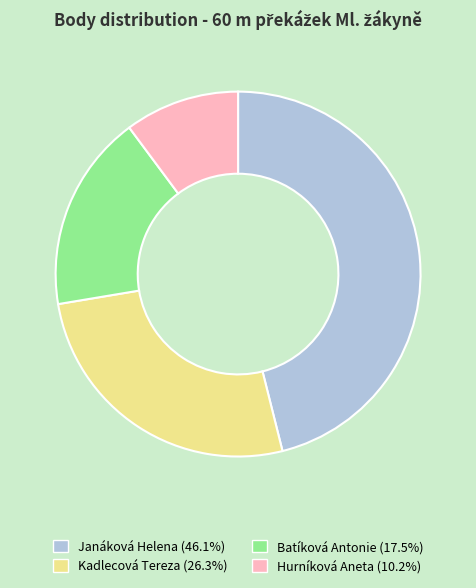

Which category has the biggest portion of the pie?

Janáková Helena